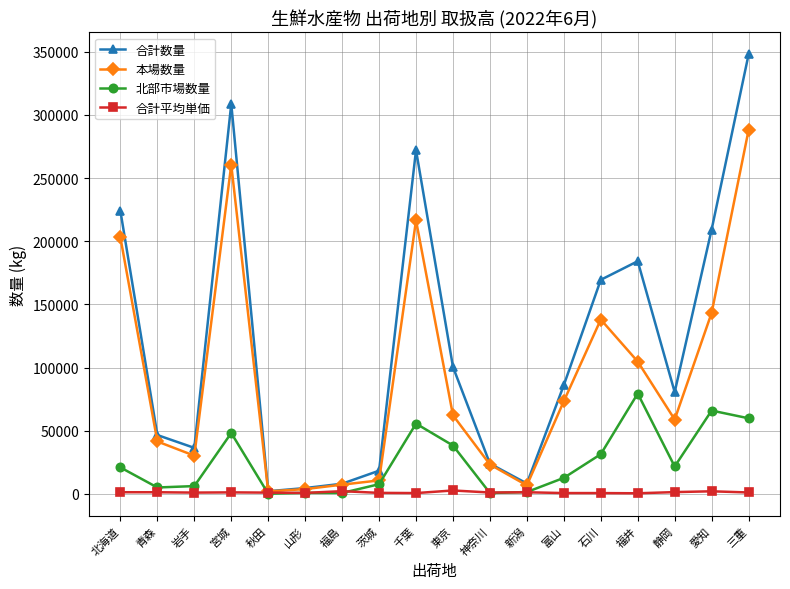

What is the spread (max minus min) of values at 茨城?

17551